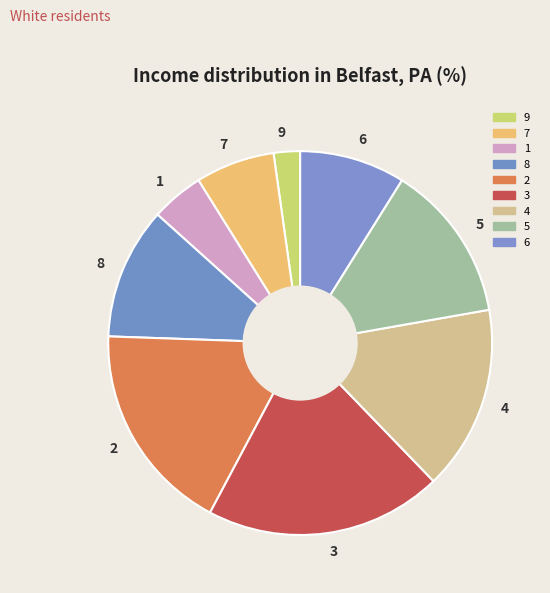

Is there a majority slice in this chart?

No